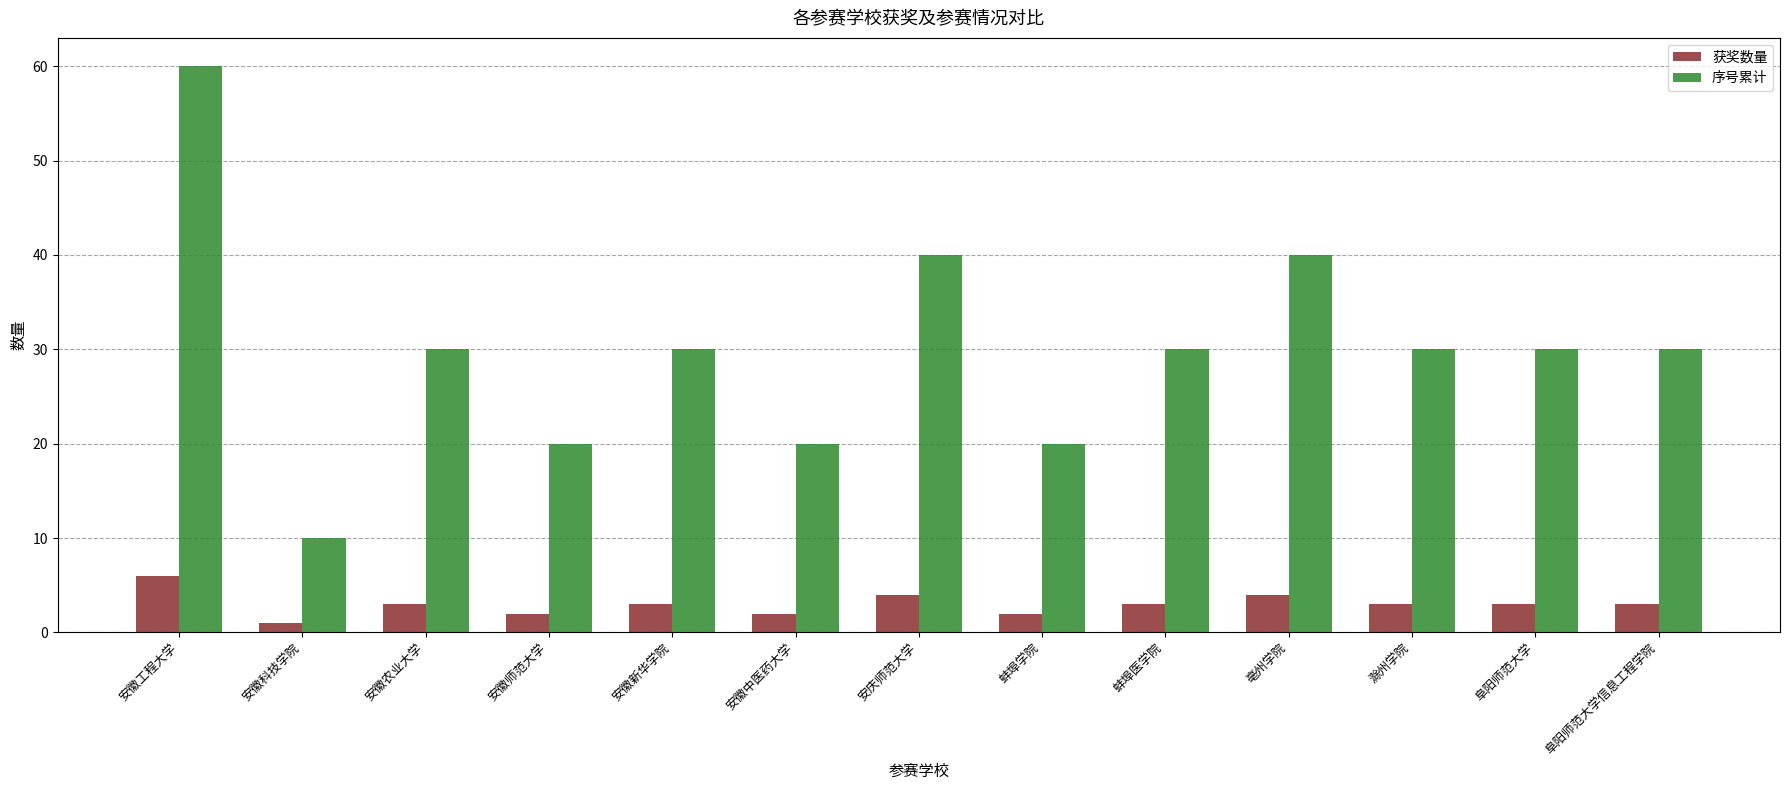

What is the average value of the 序号累计 series?

30